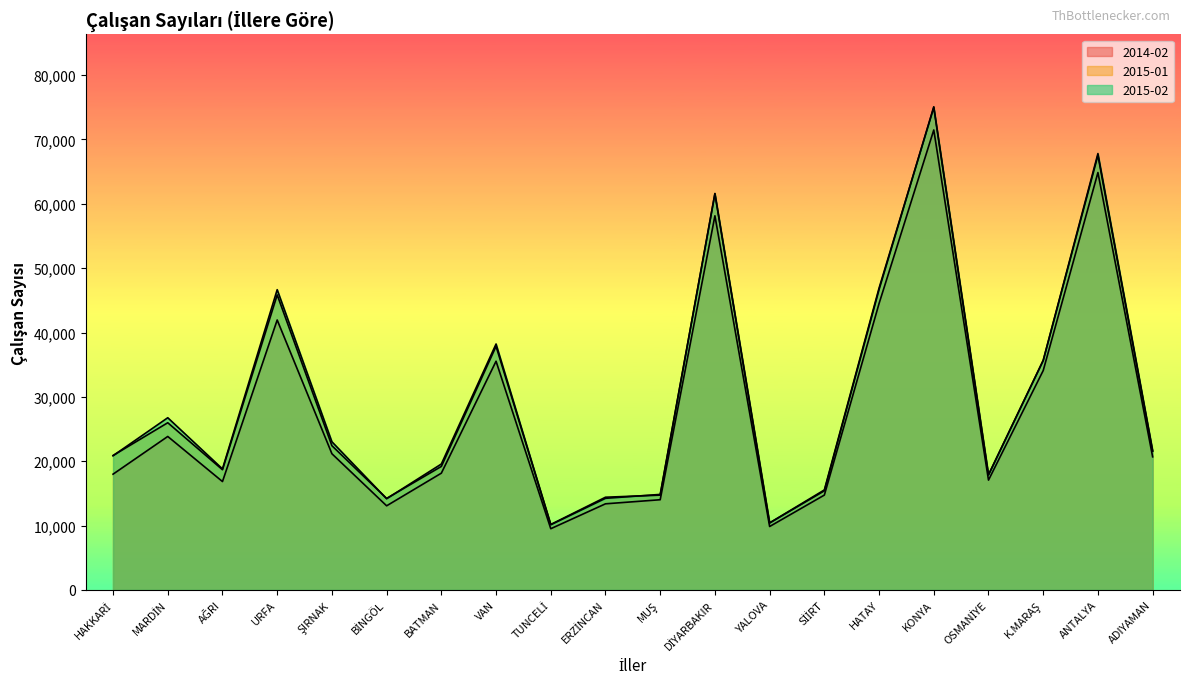

Reading right to left, extract all data points from this chart.

2014-02: ADIYAMAN=20684	ANTALYA=64857	K.MARAŞ=34090	OSMANİYE=17063	KONYA=71471	HATAY=44510	SİİRT=14737	YALOVA=9853	DİYARBAKIR=58135	MUŞ=14013	ERZİNCAN=13380	TUNCELİ=9511	VAN=35537	BATMAN=18141	BİNGÖL=13069	ŞIRNAK=21161	URFA=41946	AĞRI=16838	MARDİN=23846	HAKKARİ=17985
2015-01: ADIYAMAN=21563	ANTALYA=67540	K.MARAŞ=35643	OSMANİYE=17872	KONYA=75078	HATAY=46675	SİİRT=15399	YALOVA=10404	DİYARBAKIR=61608	MUŞ=14730	ERZİNCAN=14404	TUNCELİ=10173	VAN=37857	BATMAN=19187	BİNGÖL=14218	ŞIRNAK=22409	URFA=45845	AĞRI=18676	MARDİN=25978	HAKKARİ=20886
2015-02: ADIYAMAN=21618	ANTALYA=67806	K.MARAŞ=35684	OSMANİYE=17891	KONYA=74975	HATAY=46909	SİİRT=15538	YALOVA=10418	DİYARBAKIR=61554	MUŞ=14841	ERZİNCAN=14232	TUNCELİ=10125	VAN=38215	BATMAN=19564	BİNGÖL=14170	ŞIRNAK=23022	URFA=46655	AĞRI=18805	MARDİN=26756	HAKKARİ=20852